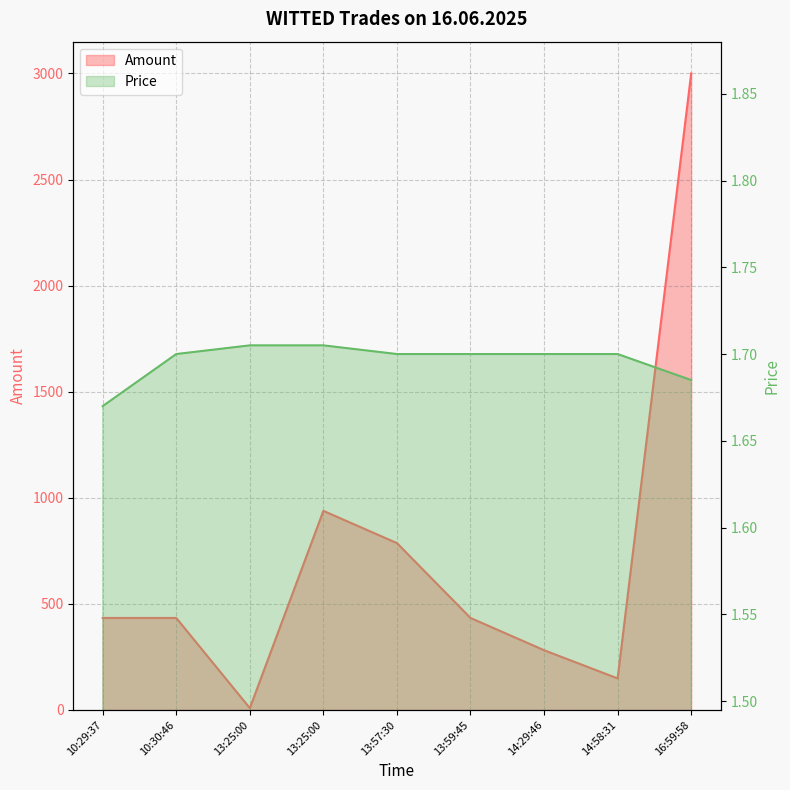

Count the number of data series in this chart.

2